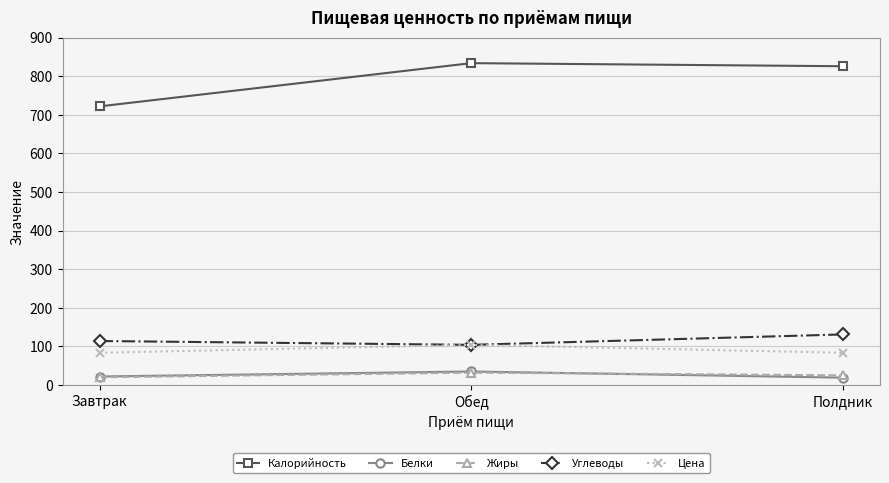

What is the total value across all series at Завтрак?

961.5